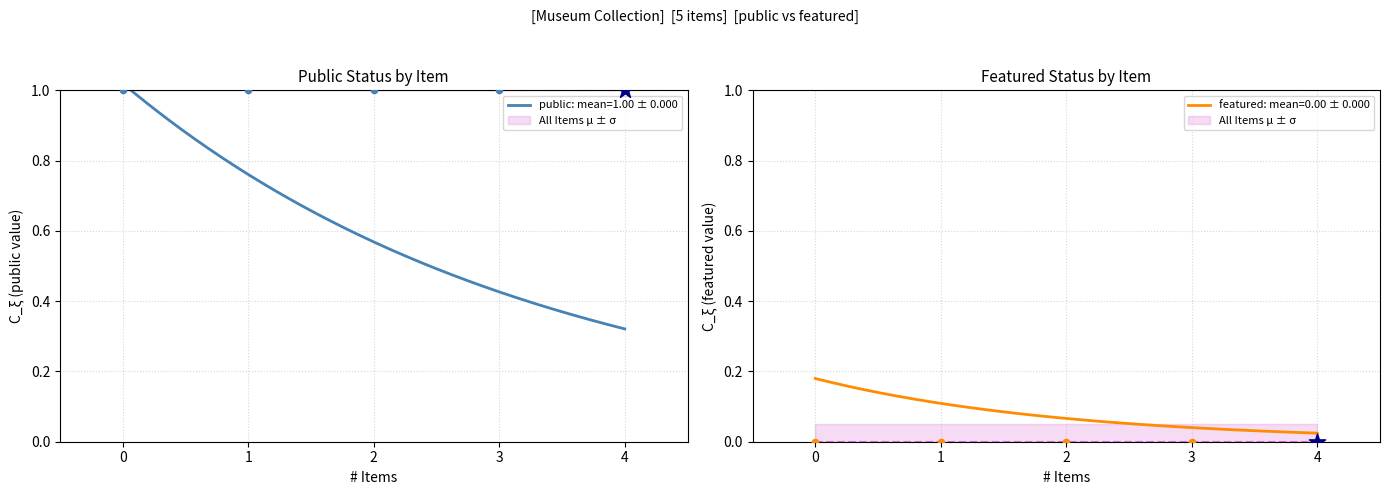

Which series has the widest spread of Y values?

public